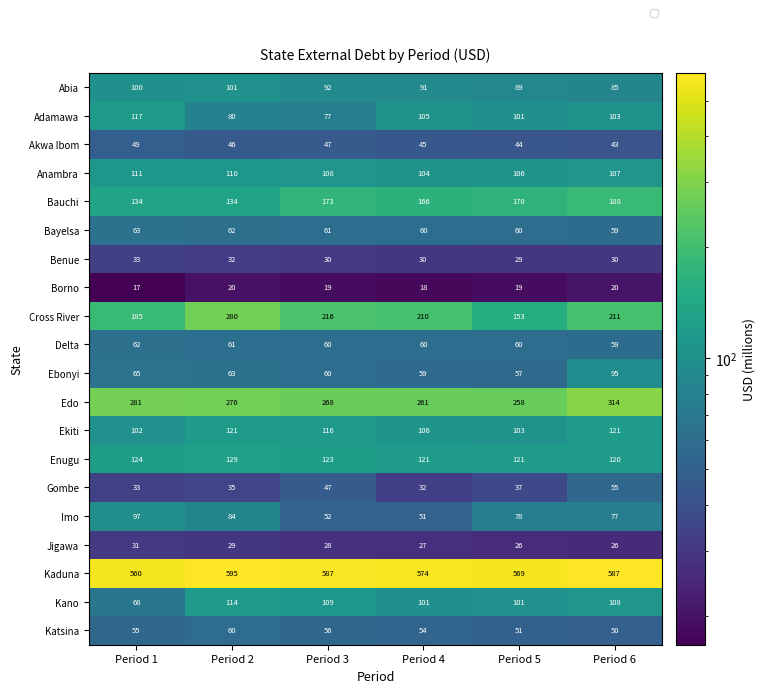

Which category has the lowest value in the Ekiti series?

Period 1